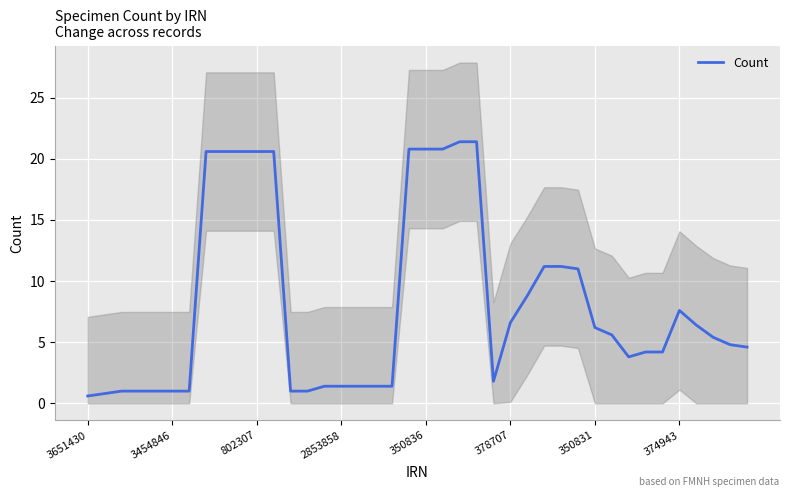

How many interior local peaks (higher than both neighbors) does the data have?

2